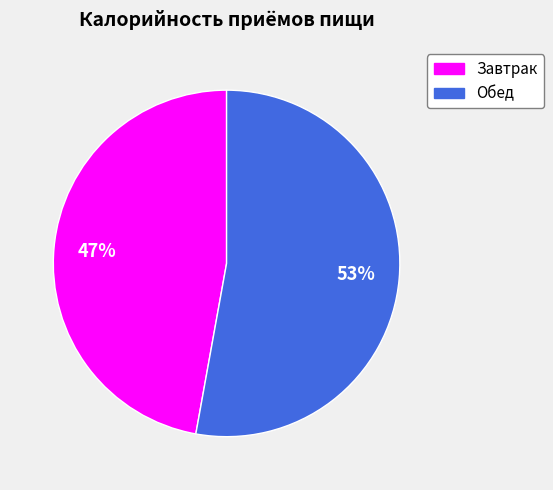

What percentage is the Обед slice, to the nearest percent?

53%